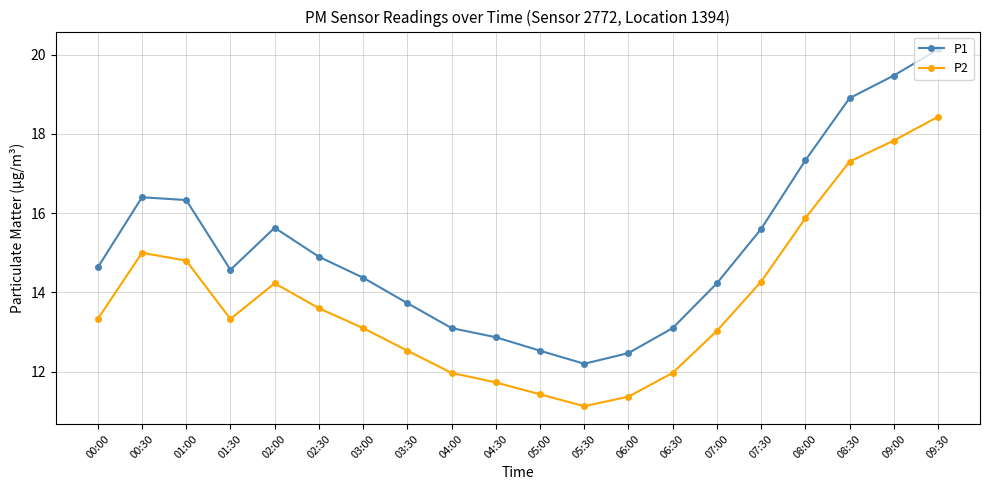

Reading left to right, transcribe all the data shown in this chart.

P1: 14.6	16.4	16.3	14.6	15.6	14.9	14.4	13.7	13.1	12.9	12.5	12.2	12.5	13.1	14.2	15.6	17.3	18.9	19.5	20.1
P2: 13.3	15.0	14.8	13.3	14.2	13.6	13.1	12.5	12.0	11.7	11.4	11.1	11.4	12.0	13.0	14.3	15.9	17.3	17.8	18.4